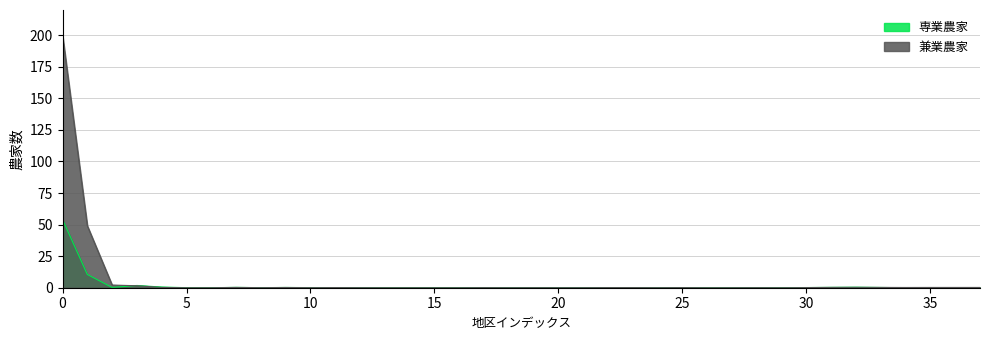

True or false: 専業農家 has a value of 0.0 at 20.

True